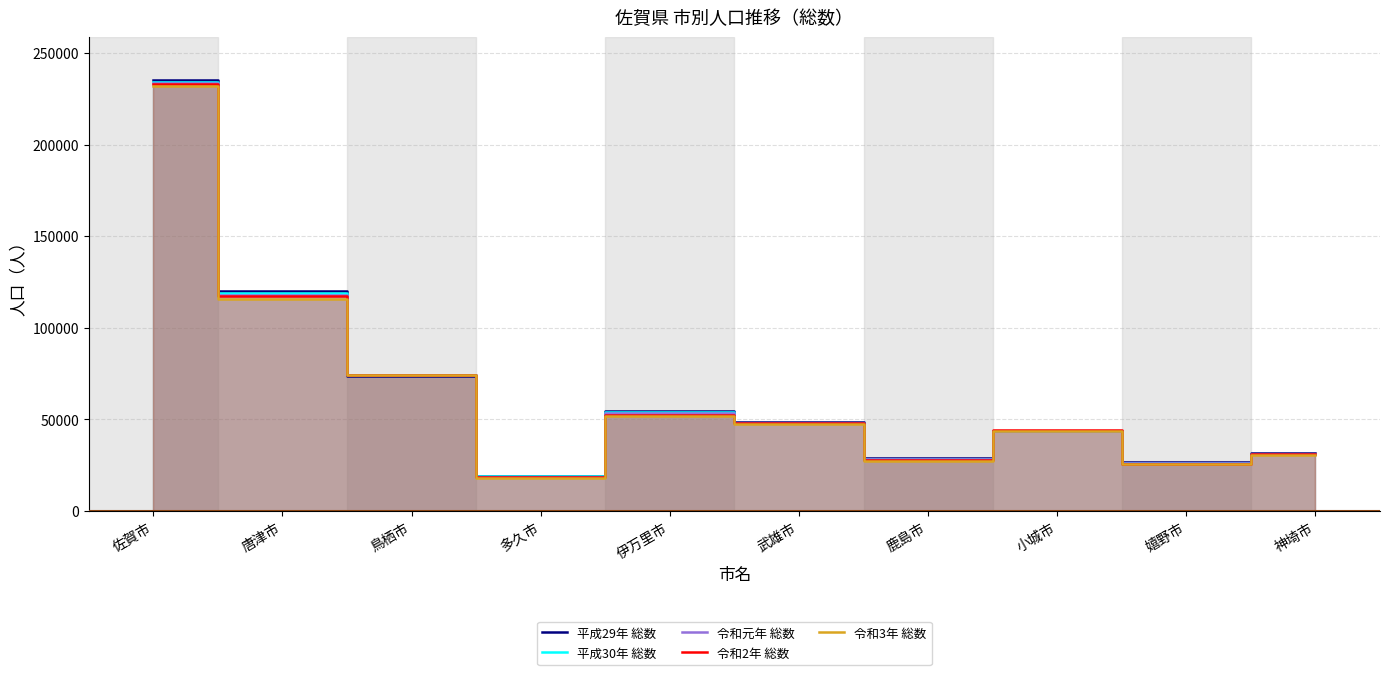

The value of 令和3年 総数 at 伊万里市 is 18325. True or false?

False